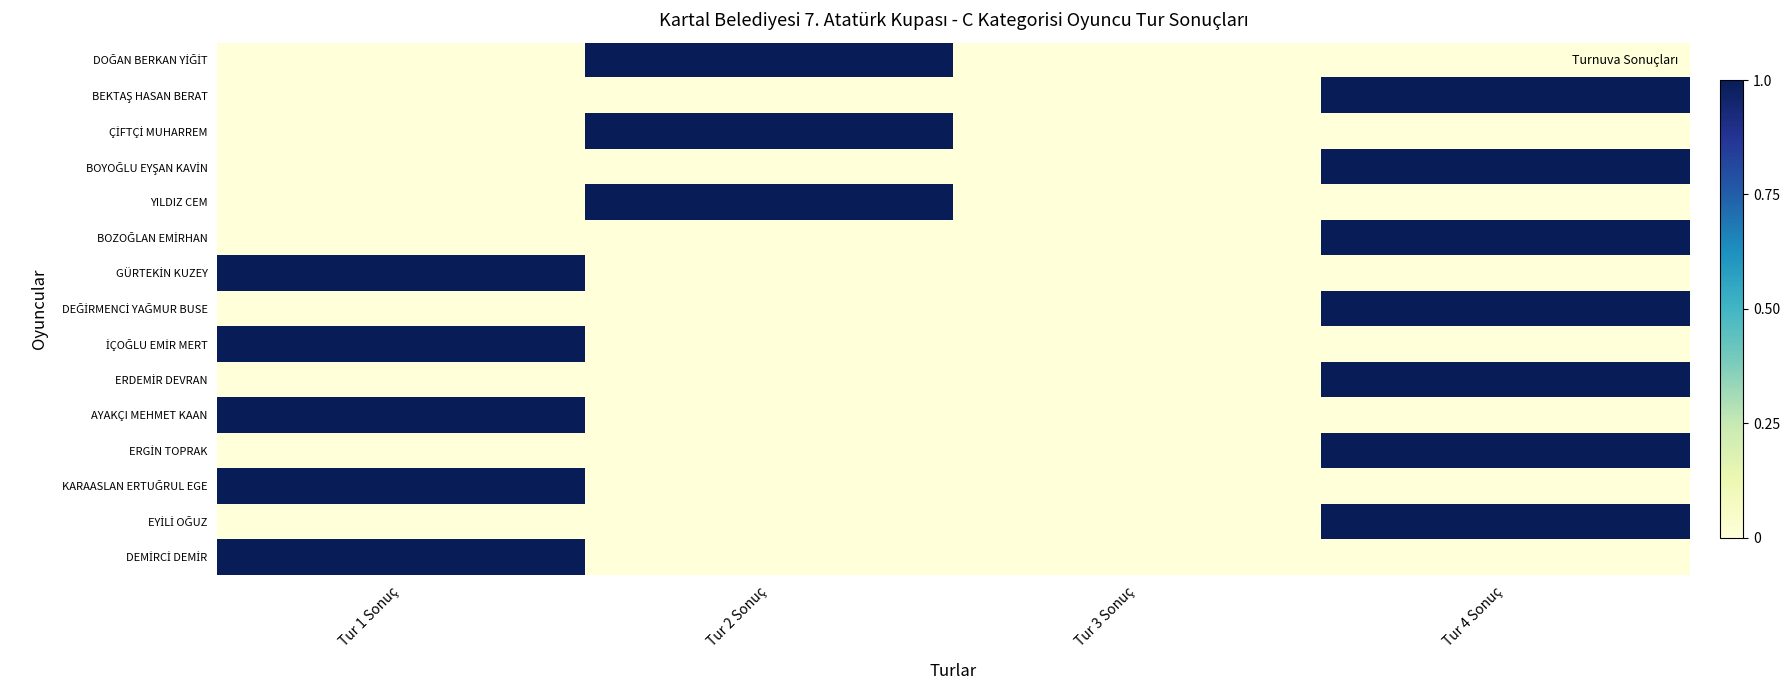

Count the number of categories in the chart.

4